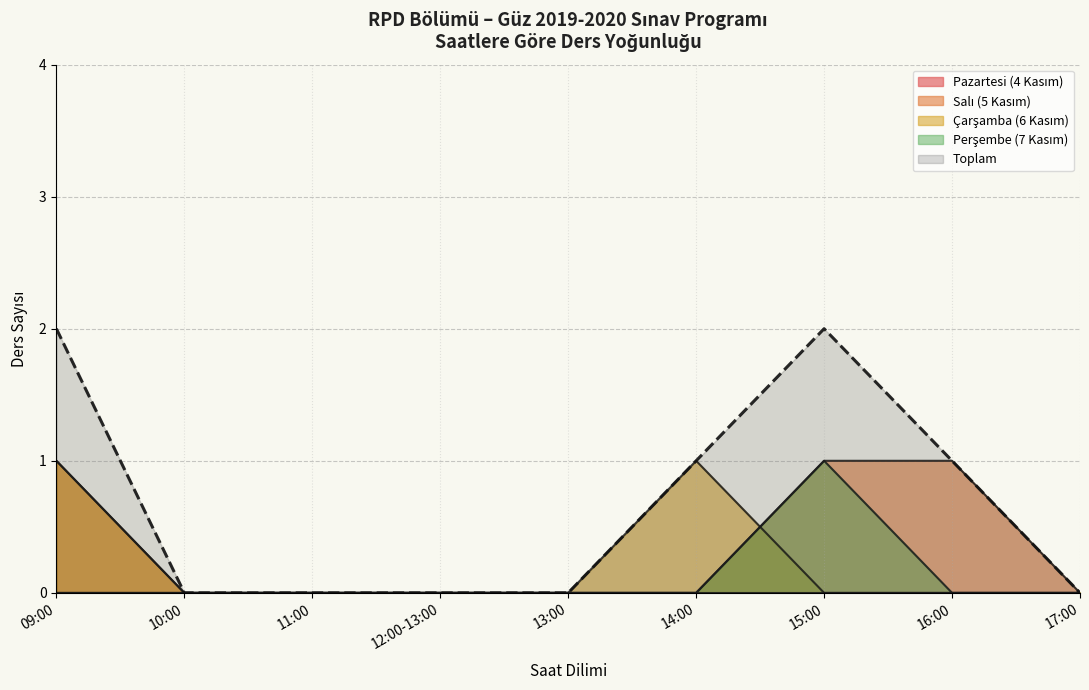

Count the number of categories in the chart.

9